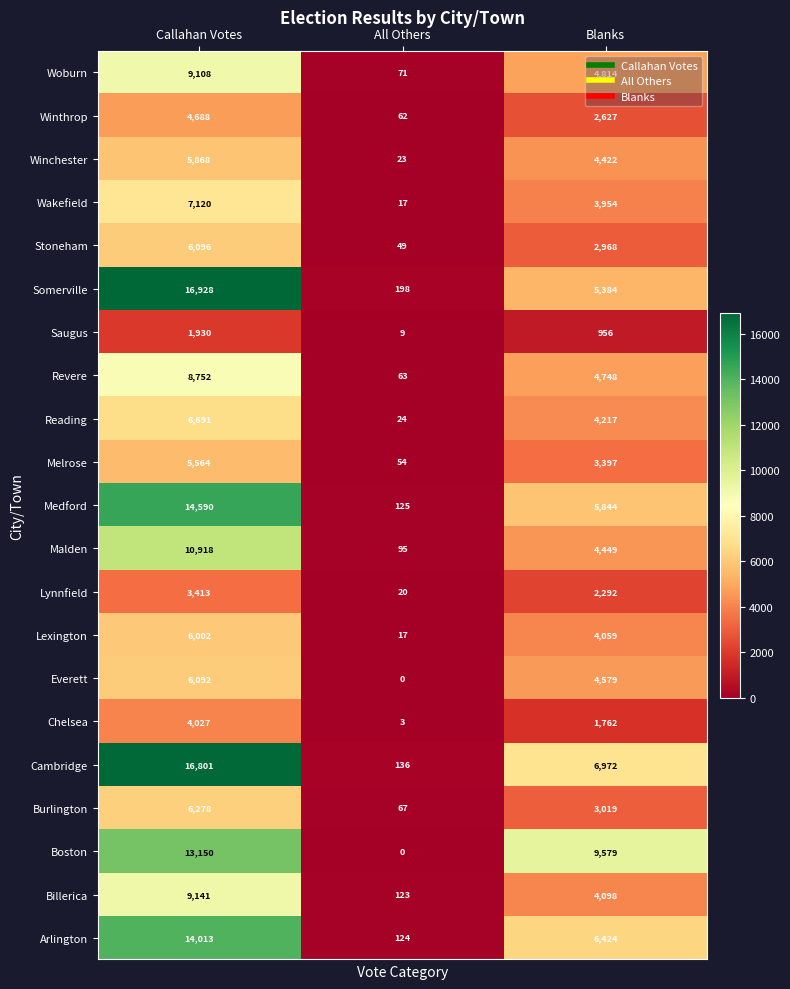

Where is Revere nearest to the value 4407?

Blanks